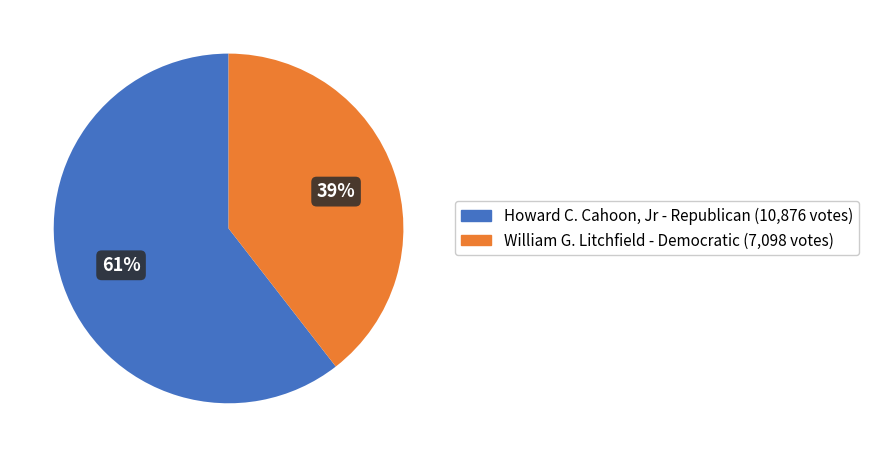

The Howard C. Cahoon, Jr - Republican (10,876 votes) slice represents 53% of the pie. True or false?

False